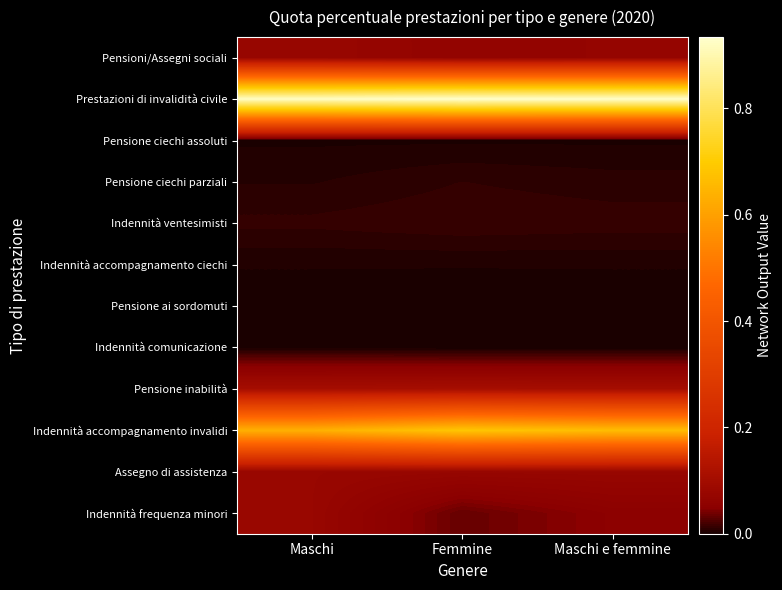

Rank the series at Femmine from lowest to highest value.

Pensione ai sordomuti, Indennità comunicazione, Pensione ciechi assoluti, Indennità accompagnamento ciechi, Pensione ciechi parziali, Indennità ventesimisti, Indennità frequenza minori, Pensioni/Assegni sociali, Assegno di assistenza, Pensione inabilità, Indennità accompagnamento invalidi, Prestazioni di invalidità civile